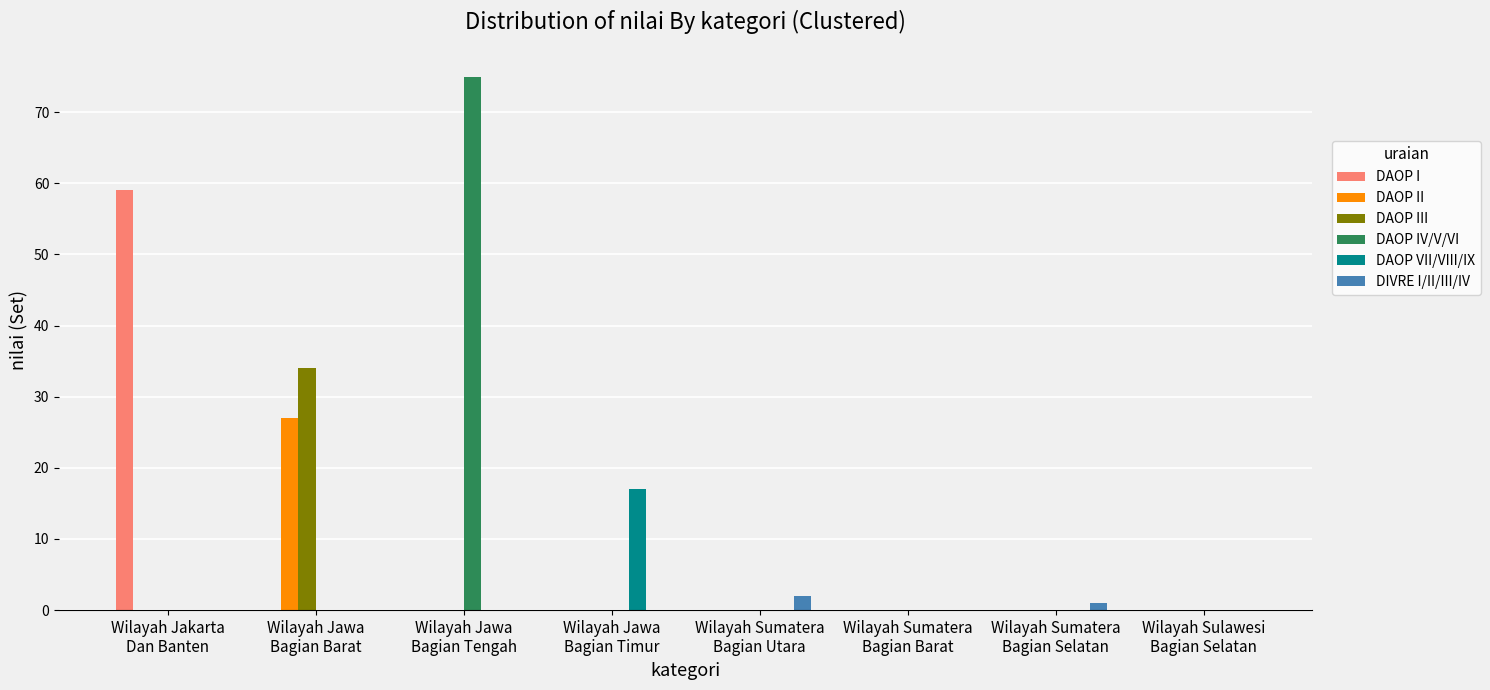

Reading left to right, list all the values displayed in this chart.

DAOP I: 59	0	0	0	0	0	0	0
DAOP II: 0	27	0	0	0	0	0	0
DAOP III: 0	34	0	0	0	0	0	0
DAOP IV/V/VI: 0	0	75	0	0	0	0	0
DAOP VII/VIII/IX: 0	0	0	17	0	0	0	0
DIVRE I/II/III/IV: 0	0	0	0	2	0	1	0